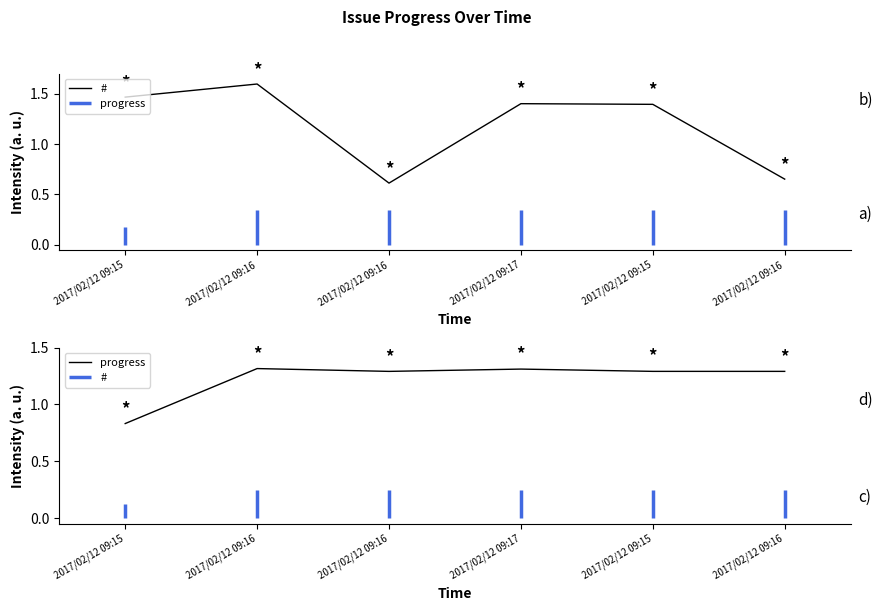

Is this an area chart (filled region under the line)?

No